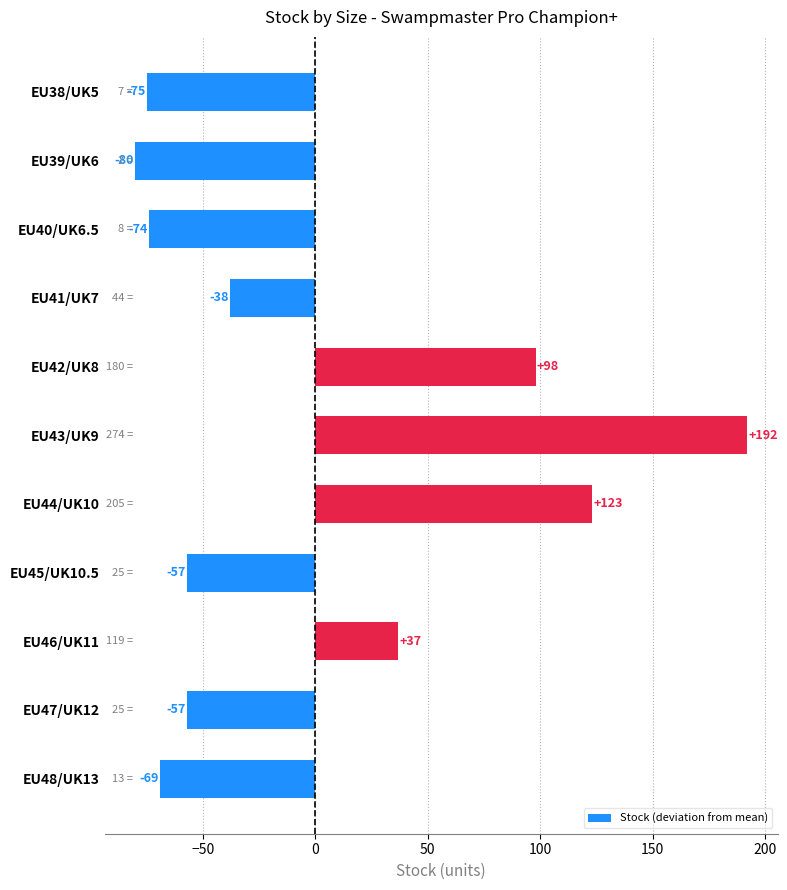

The value at EU45/UK10.5 is -82. True or false?

False